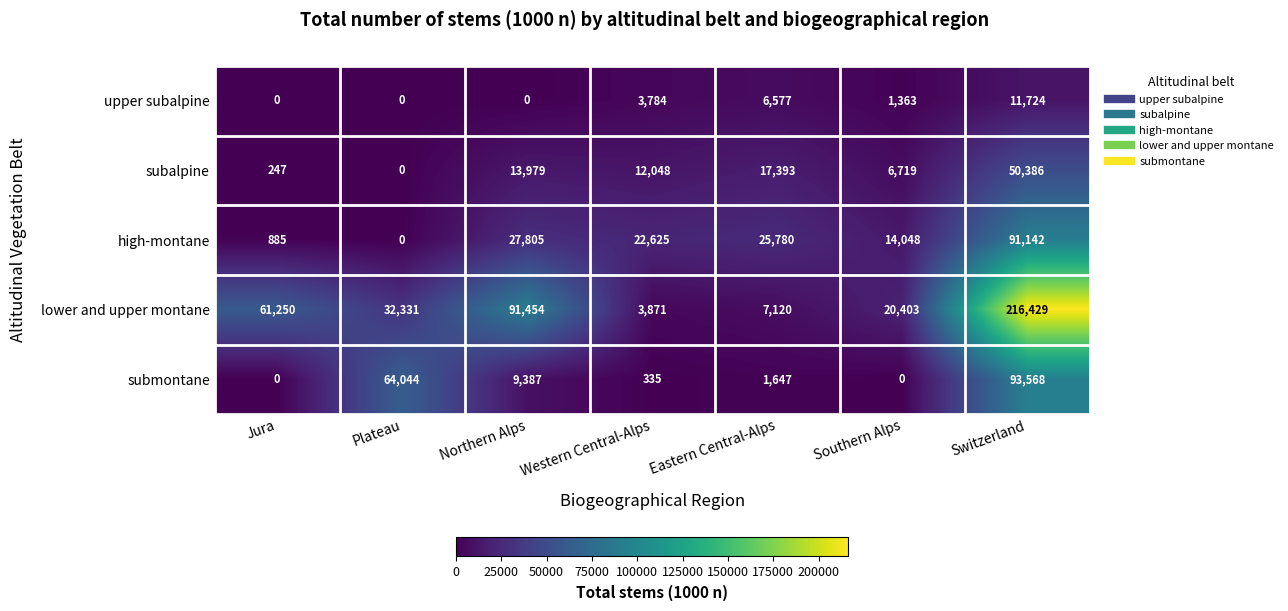

Which series has the largest total across all categories?

lower and upper montane